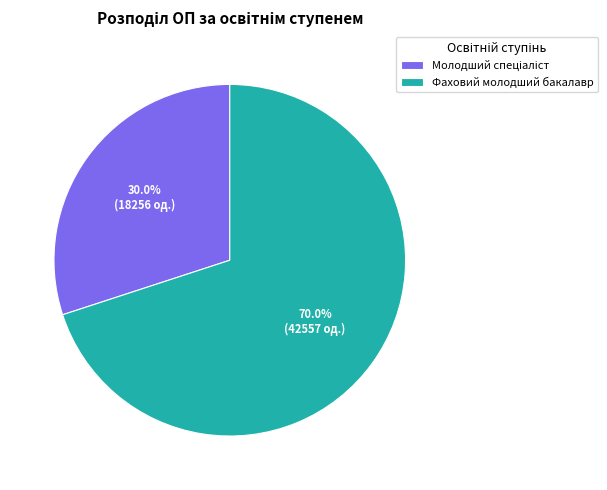

Which slice is the largest?

Фаховий молодший бакалавр